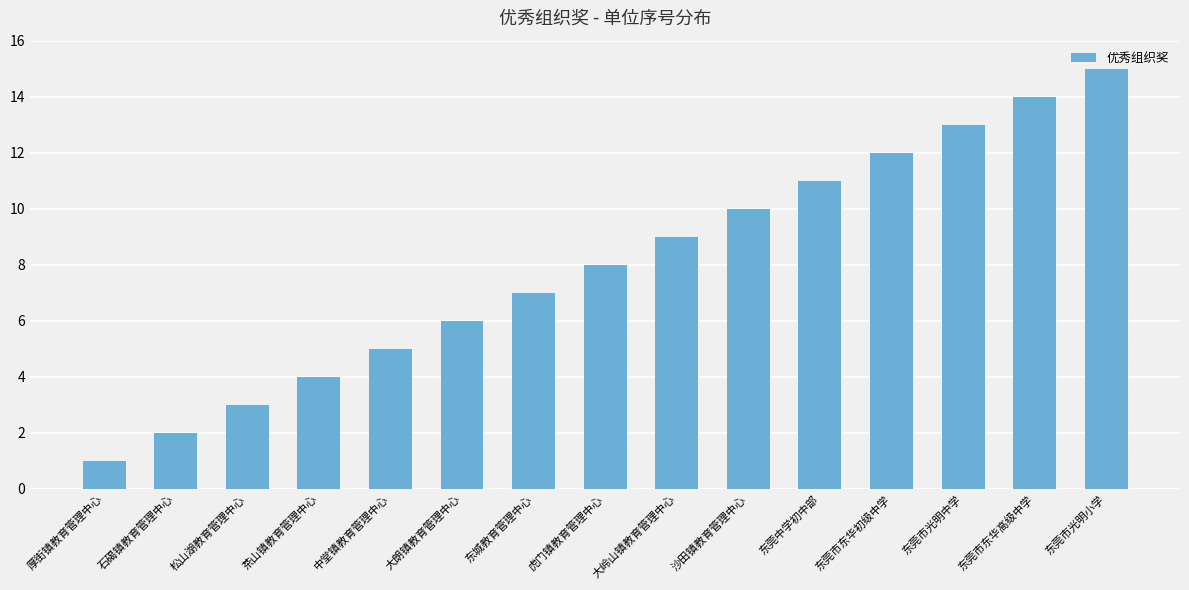

Approximately how many times larger is the value at 大岭山镇教育管理中心 compared to 厚街镇教育管理中心?

9.0